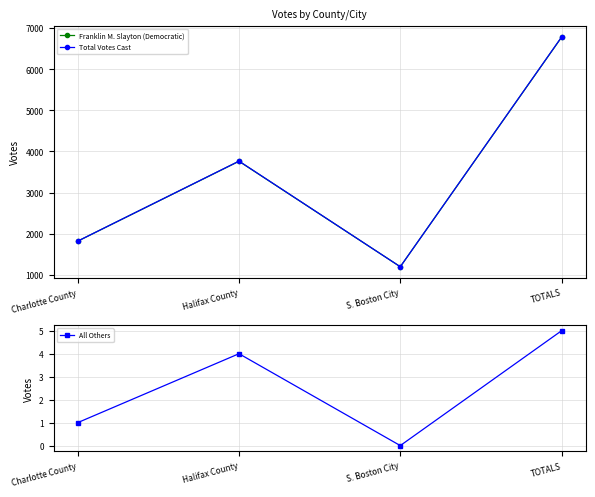

What is the total value across all series at S. Boston City?

2394